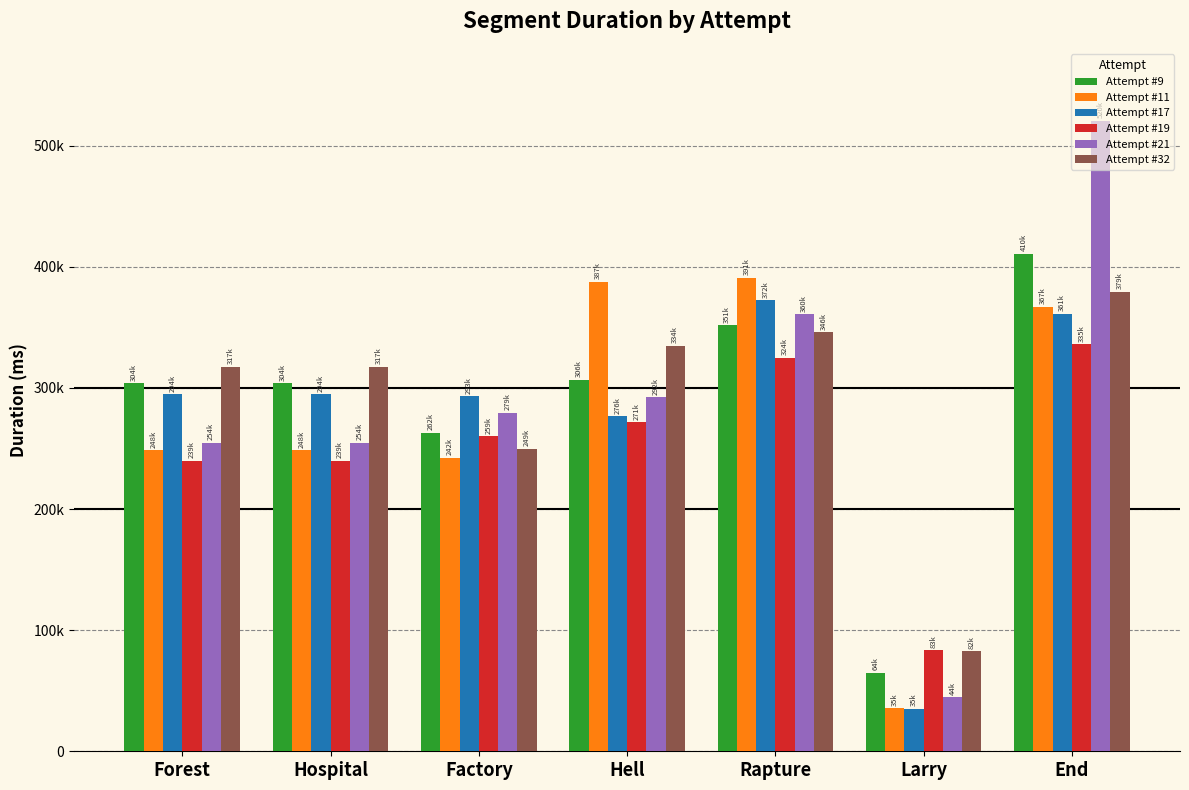

Are the bars horizontal?

No